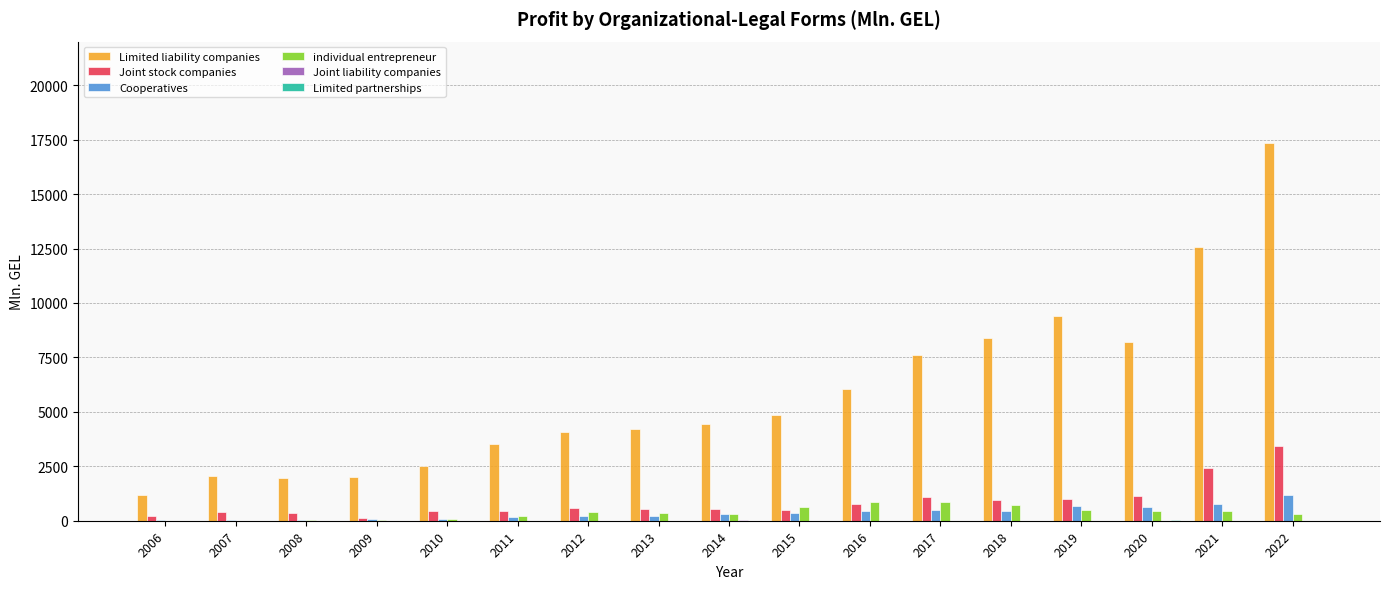

Which series has the largest total across all categories?

Limited liability companies